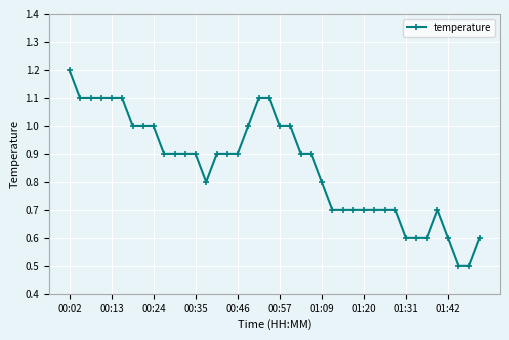

What is the minimum value shown in the chart?

0.5